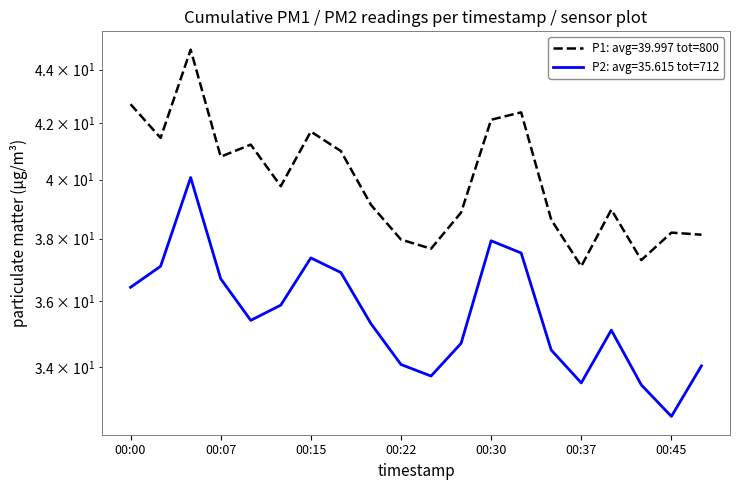

In P1, how many points are lower than both neighbors (excluding endpoints)?

6